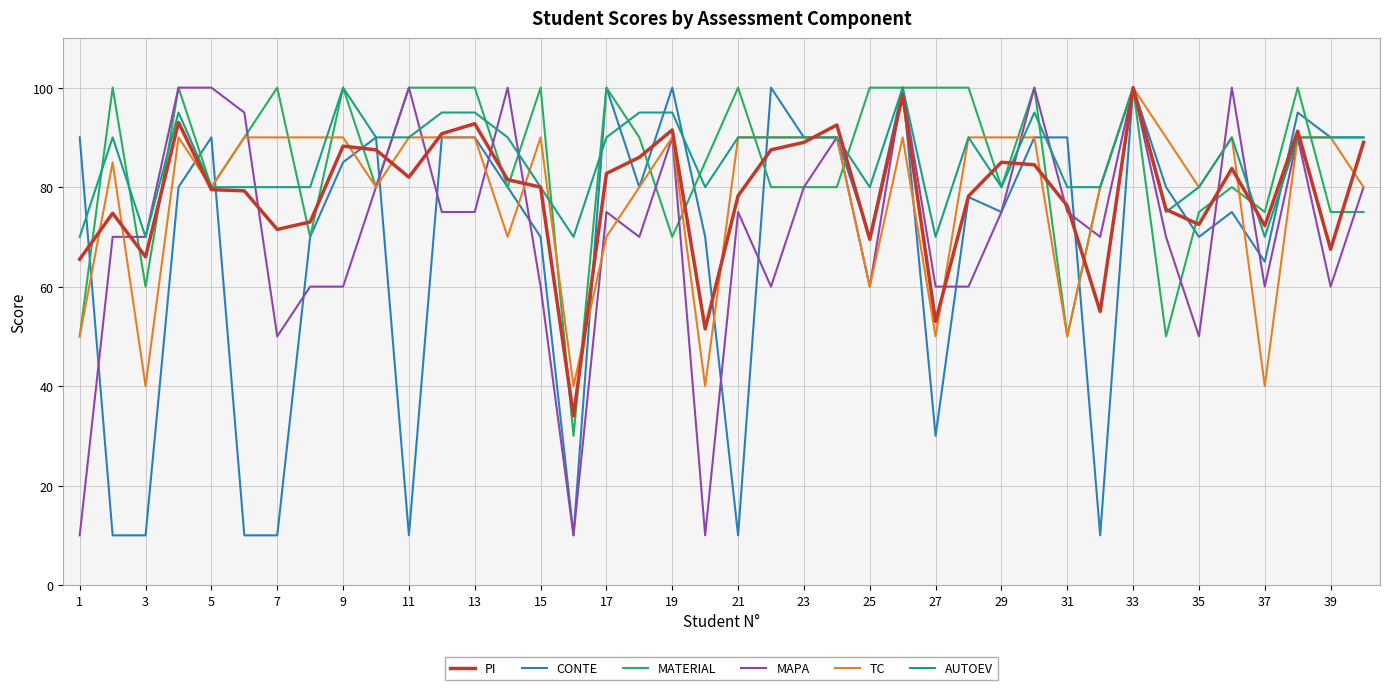

What is the difference between the maximum and minimum values in the PI series?

66.0